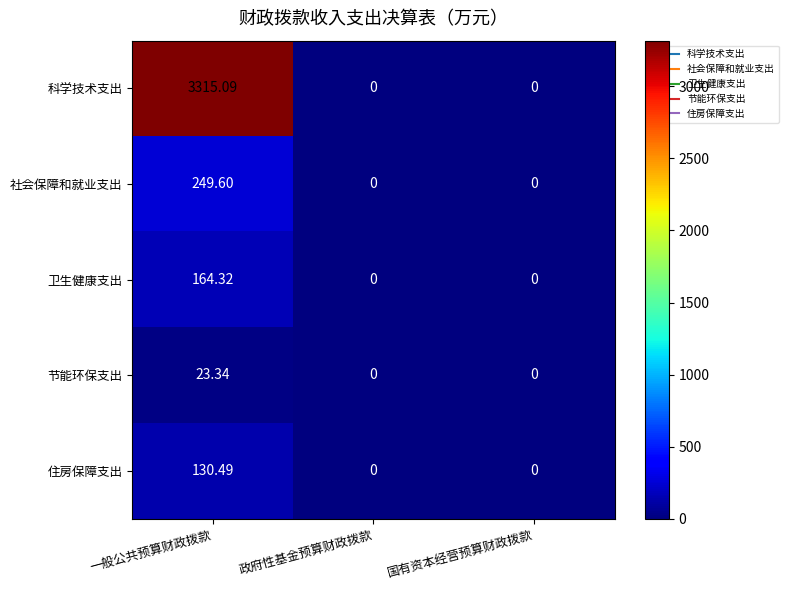

Which label corresponds to the largest value in the chart?

一般公共预算财政拨款